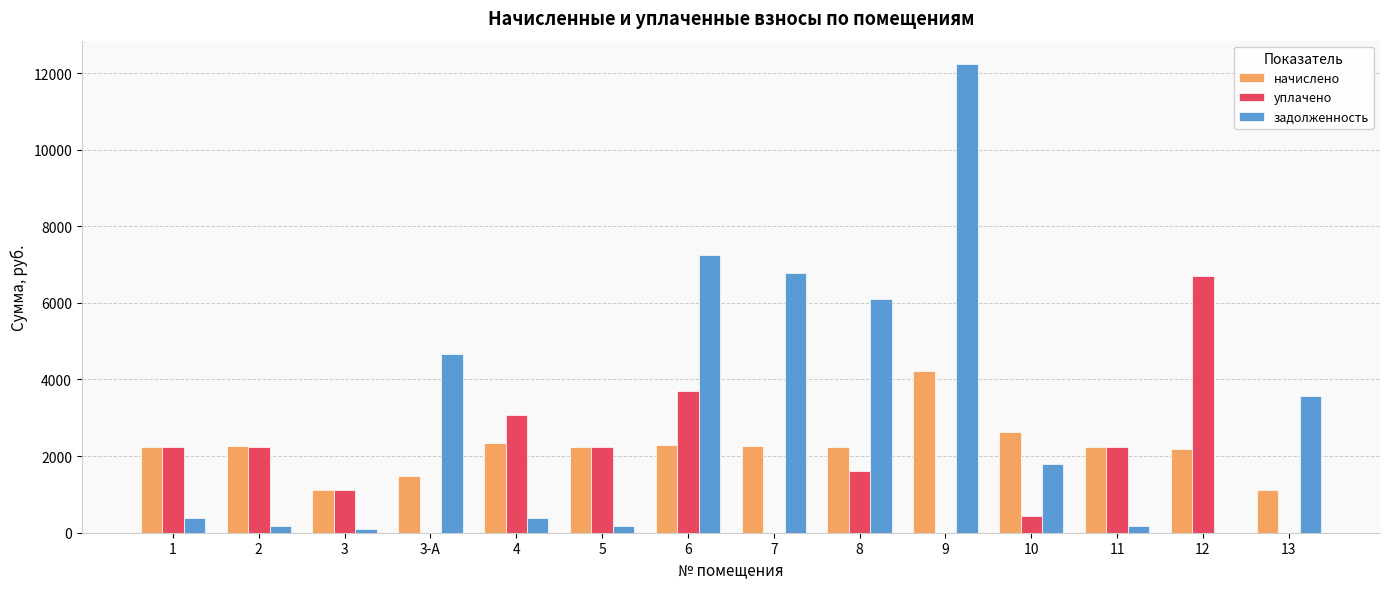

The value of задолженность at 13 is 3563.6. True or false?

True